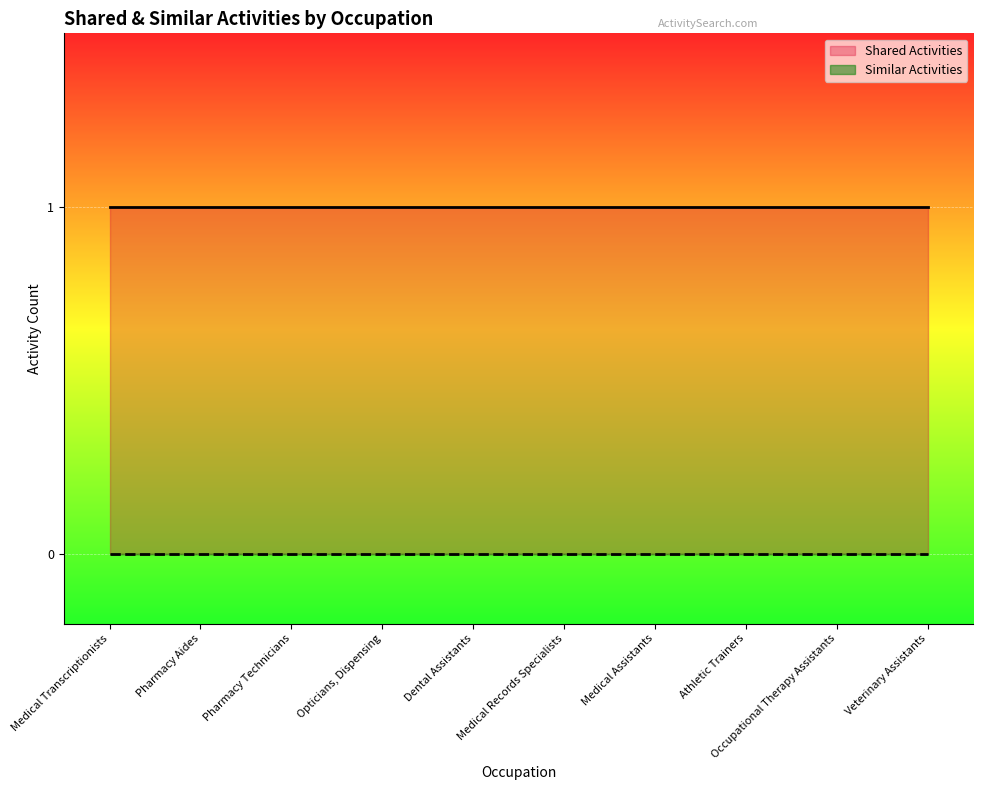

Rank the categories by Shared Activities value from lowest to highest.

Medical Transcriptionists, Pharmacy Aides, Pharmacy Technicians, Opticians, Dispensing, Dental Assistants, Medical Records Specialists, Medical Assistants, Athletic Trainers, Occupational Therapy Assistants, Veterinary Assistants